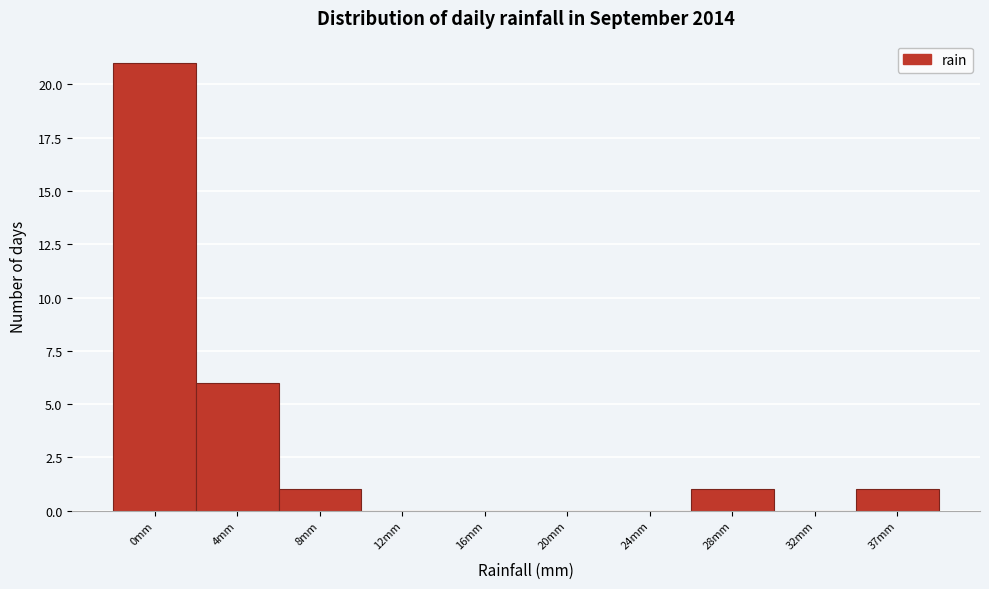

Reading left to right, what are all the values shown in this chart?

0mm=21	4mm=6	8mm=1	12mm=0	16mm=0	20mm=0	24mm=0	28mm=1	32mm=0	37mm=1